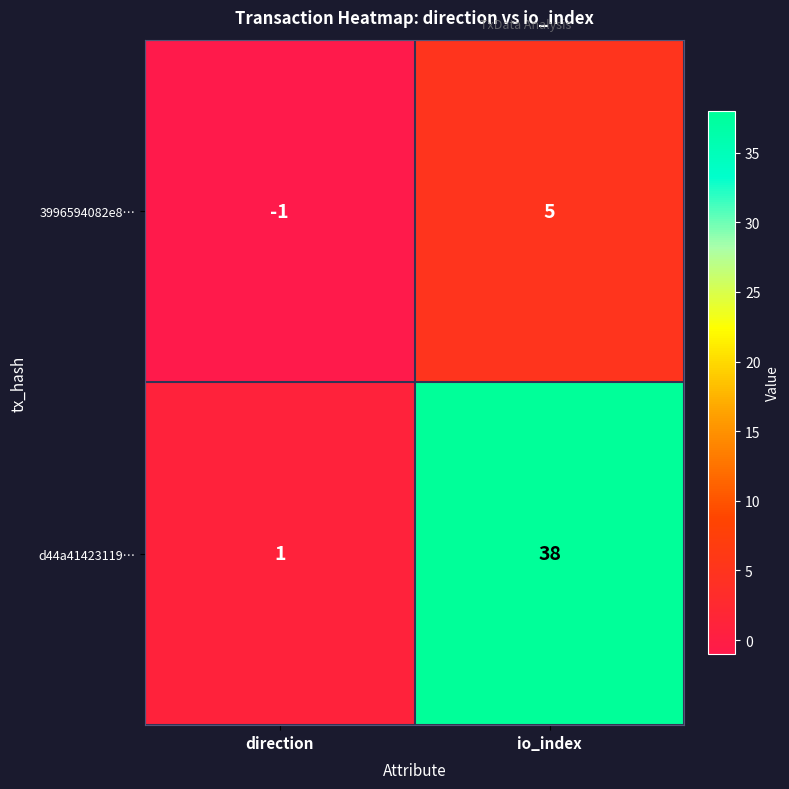

What is the maximum value shown in the chart?

38